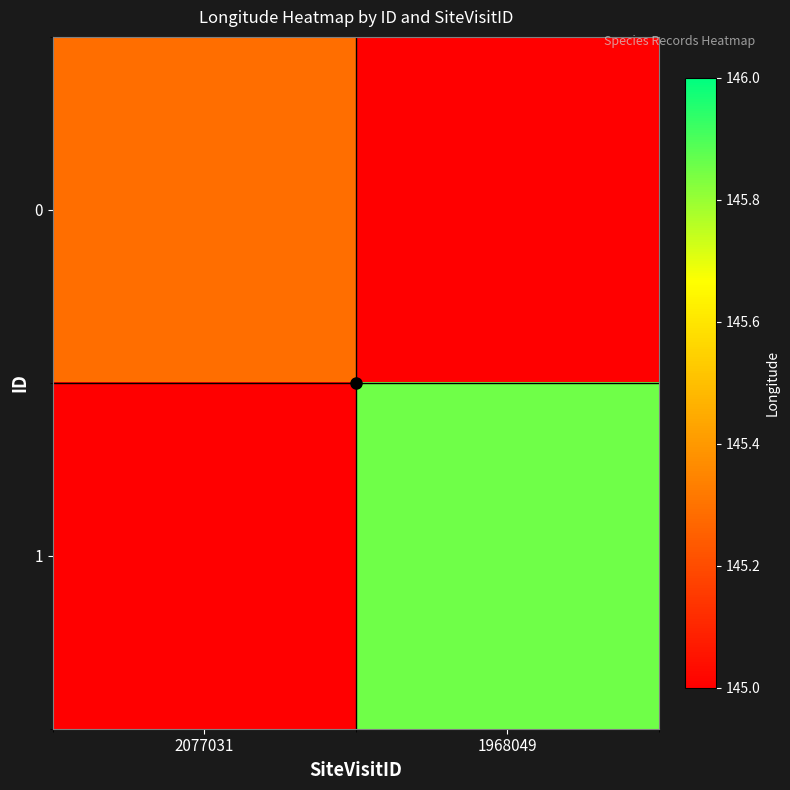

At how many categories does at least one series exceed 132?

2